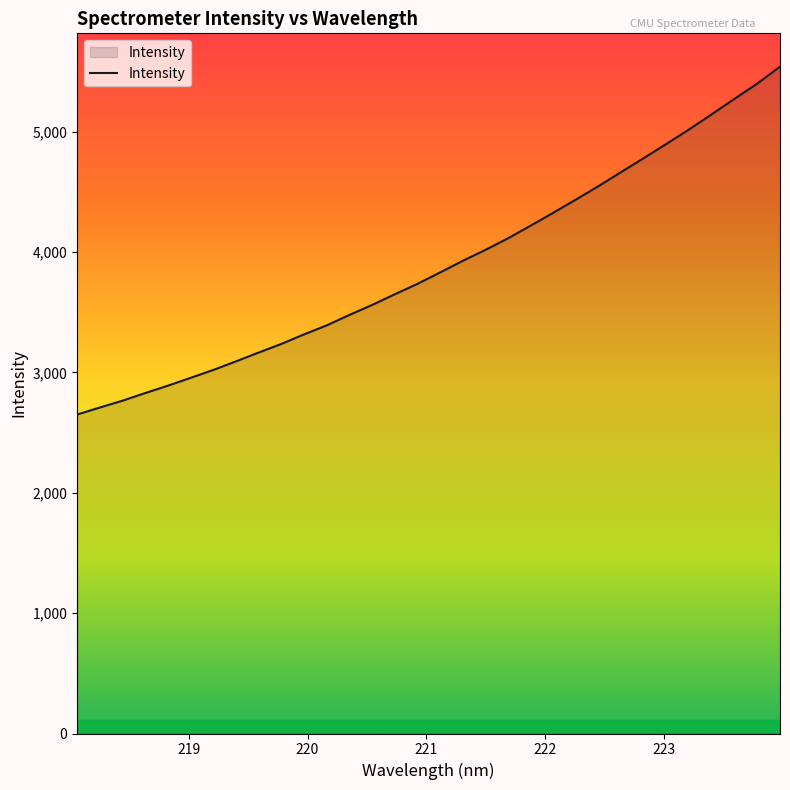

What is the difference between the second highest and second lowest values?

2691.1